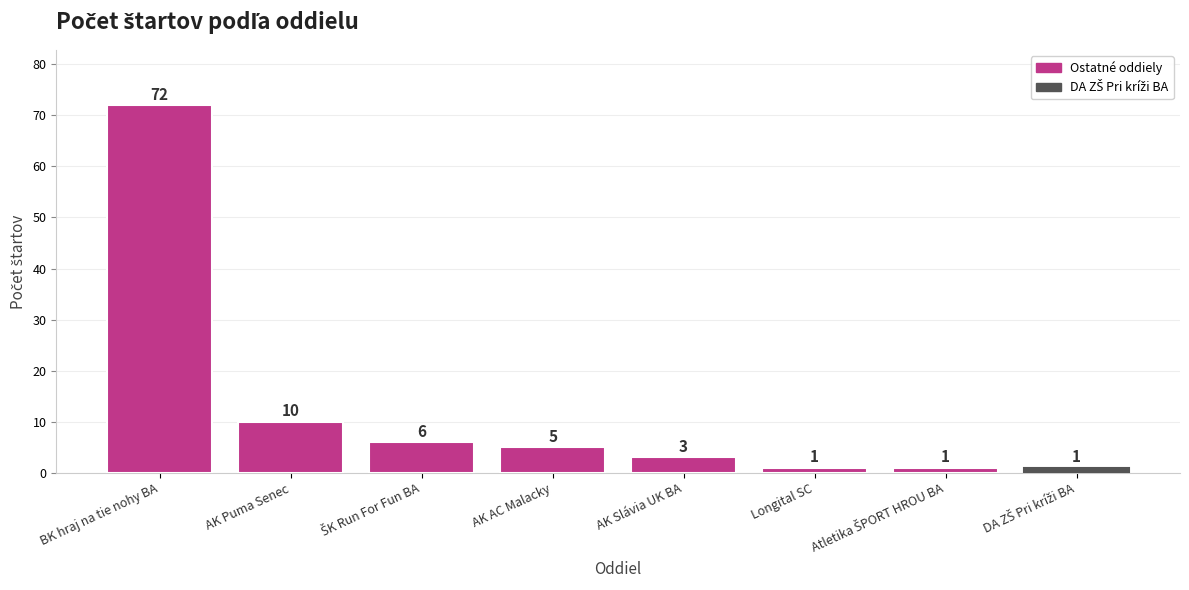

What is the minimum value shown in the chart?

1